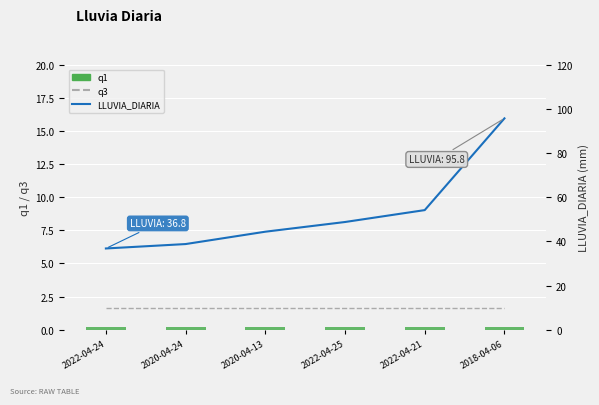

What are all the series names shown in the legend?

q1, LLUVIA_DIARIA, q3